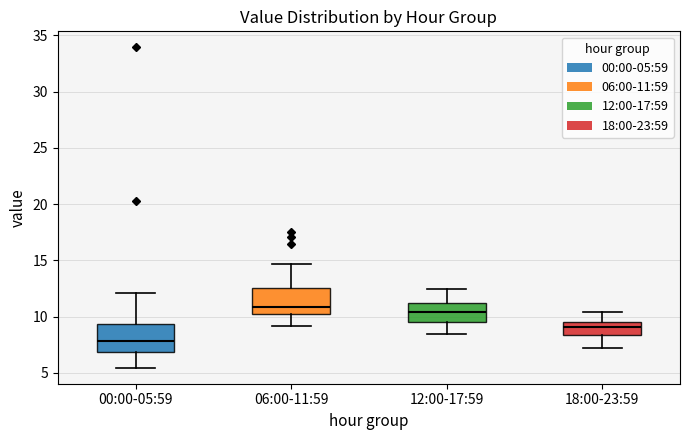

Where does the median line of the box for 18:00-23:59 sit on the y-axis? The values are not printed on the chart, so give them approximately, as read against the axis.

9.0